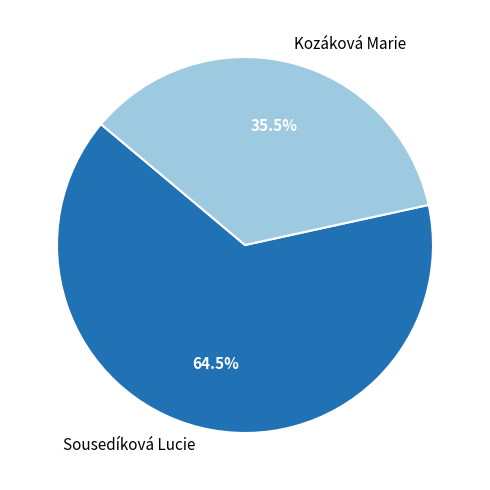

To the nearest percent, what is the difference between the Kozáková Marie and Sousedíková Lucie slice percentages?

29%